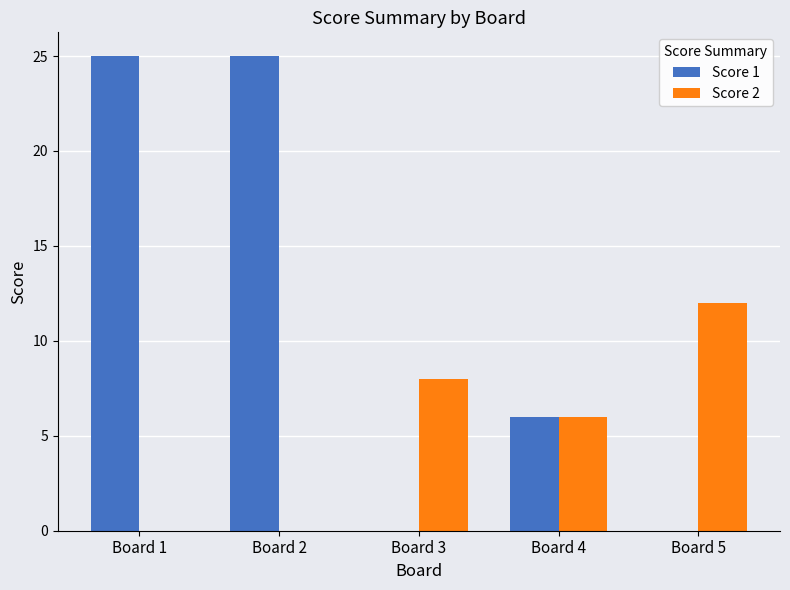

At which label does Score 2 reach its peak?

Board 5